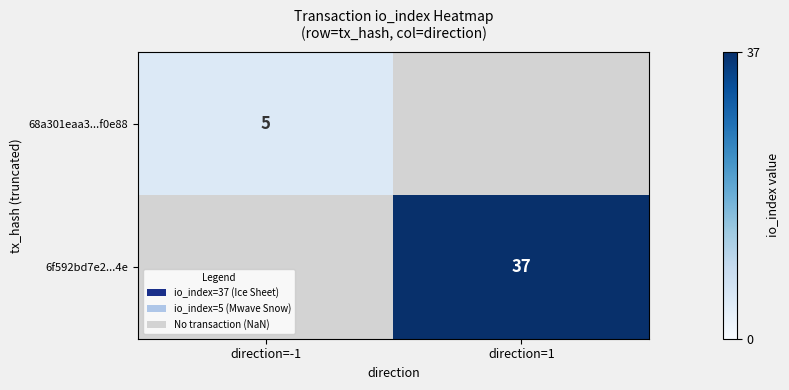

At how many categories does at least one series exceed 17?

1